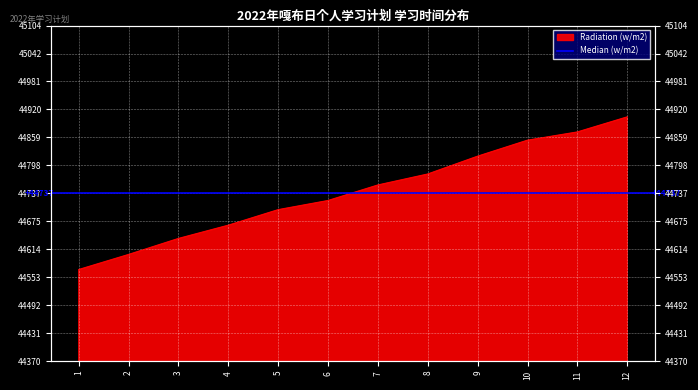

Is it true that the value at 10 is 44853?

True